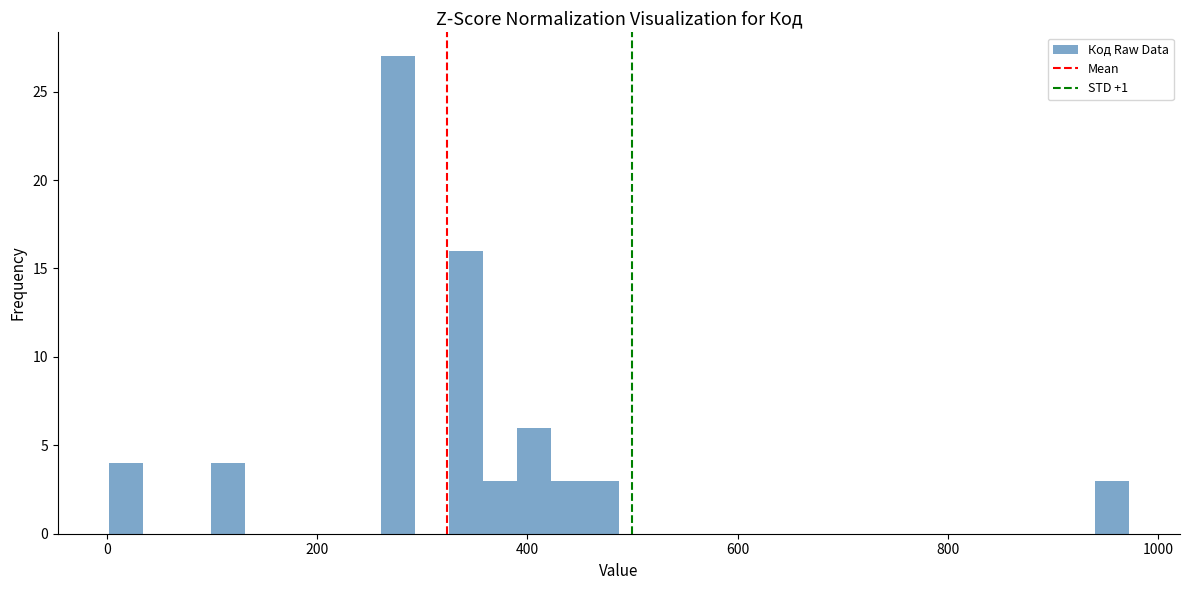

Read against the x-axis, roughly where is the centre of the tallest bar?

280